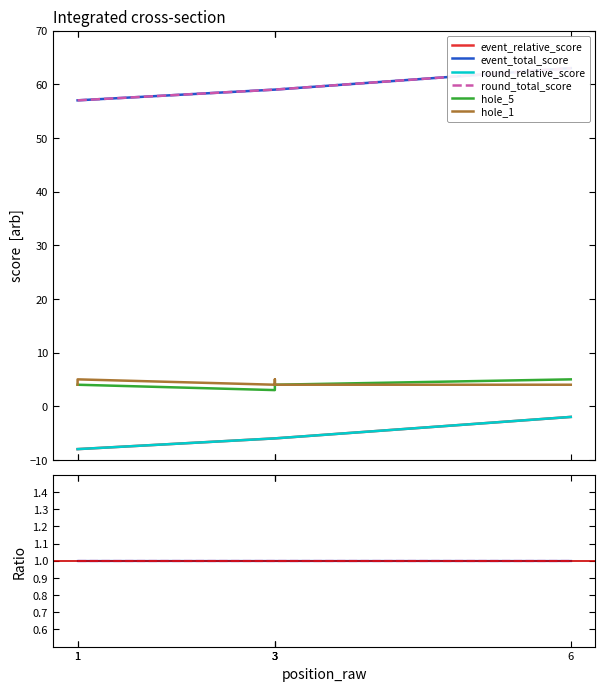

True or false: event_total_score and round_relative_score cross at least once.

False